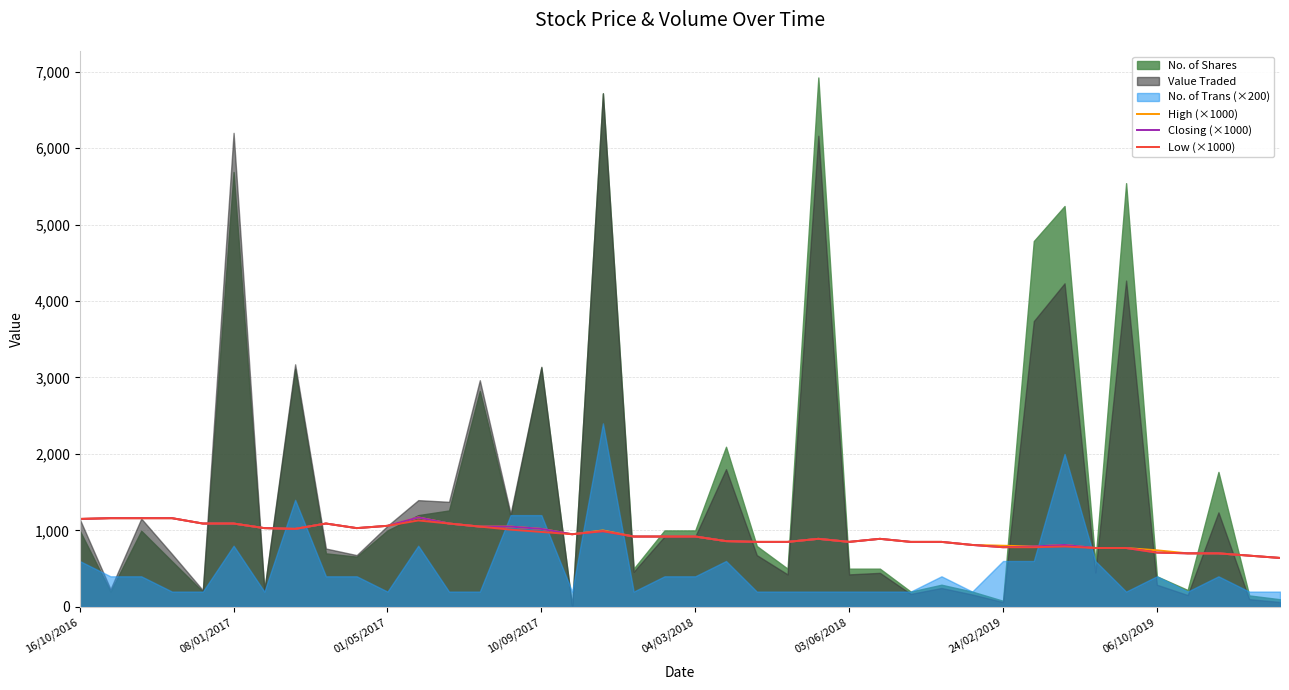

At how many categories does at least one series exceed 855?

24